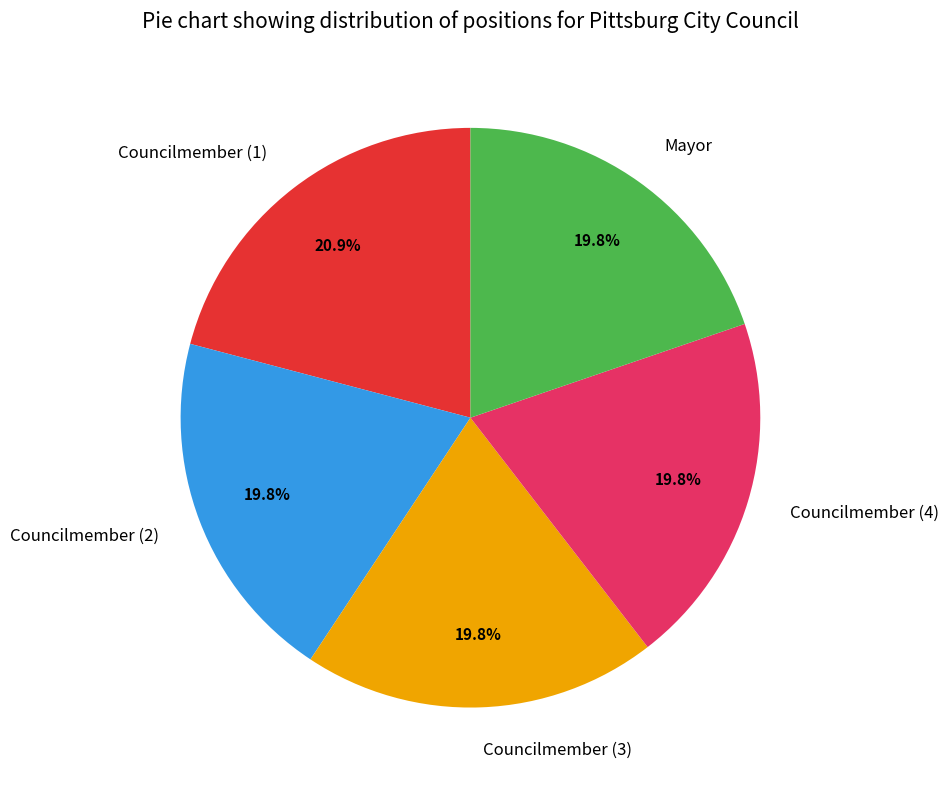

What is the ratio of the value at Councilmember (3) to the value at Councilmember (2)?

1.0